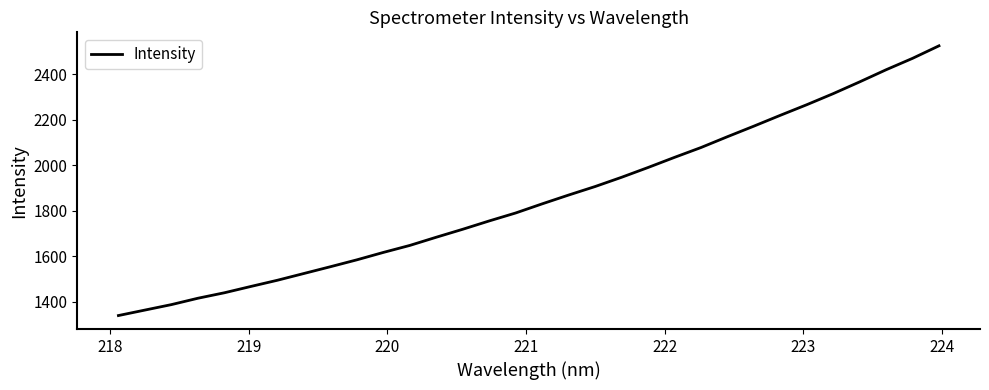

What is the average value?

1853.2